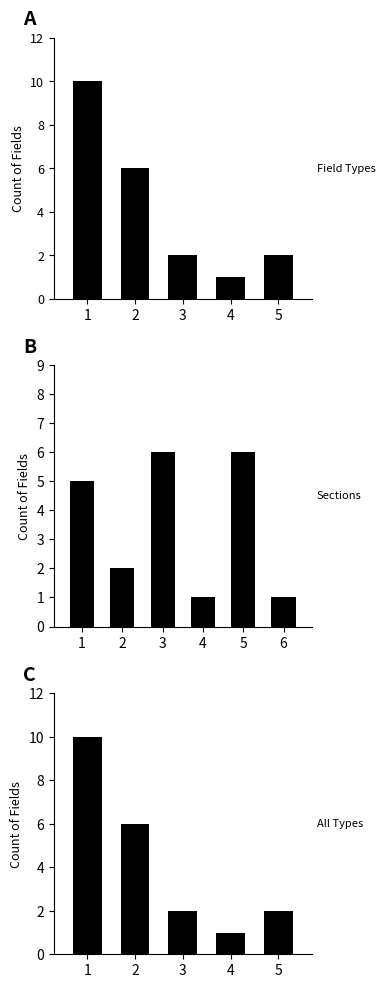

What is the difference between the maximum and second lowest values?

8